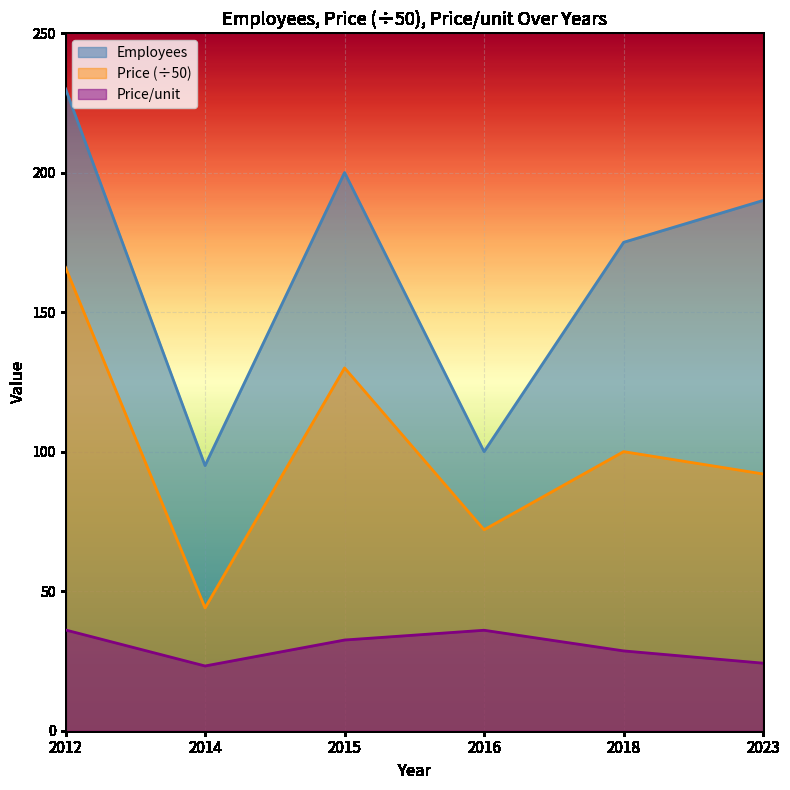

The value of Employees at 2014 is 148.9. True or false?

False